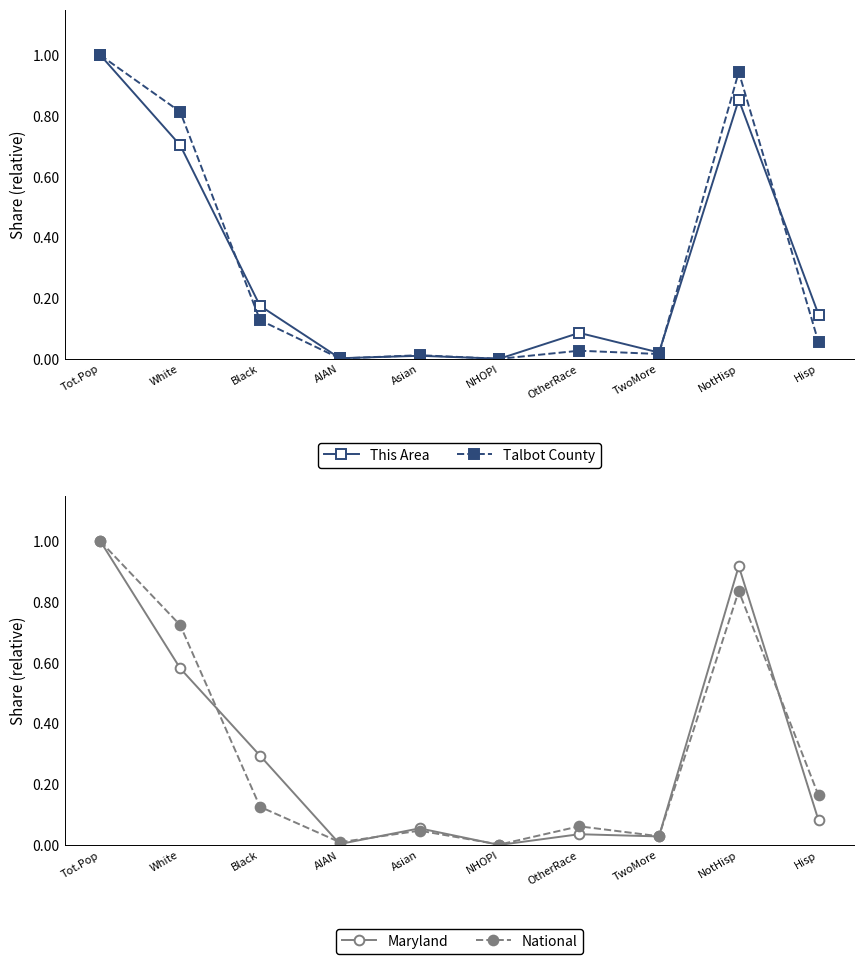

Which series changed the most between Black and OtherRace?

Maryland